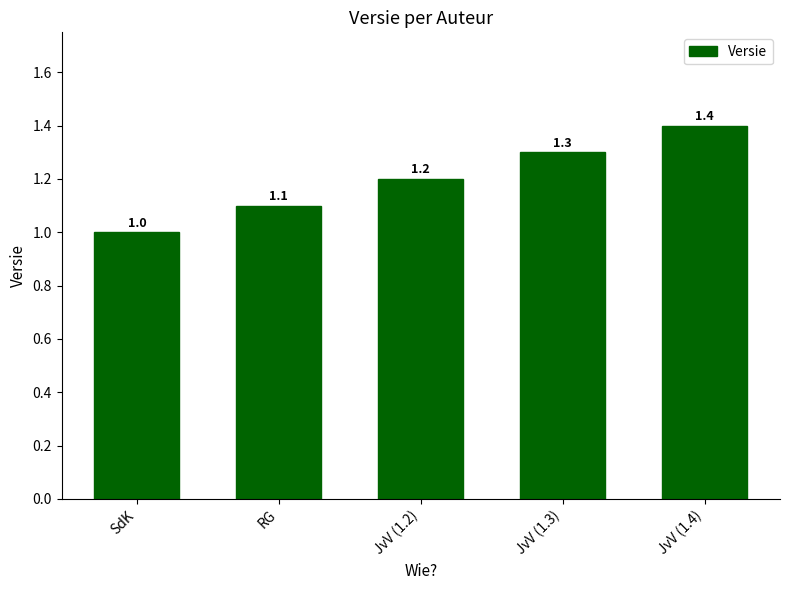

Is it true that the value at SdK is 1.7?

False